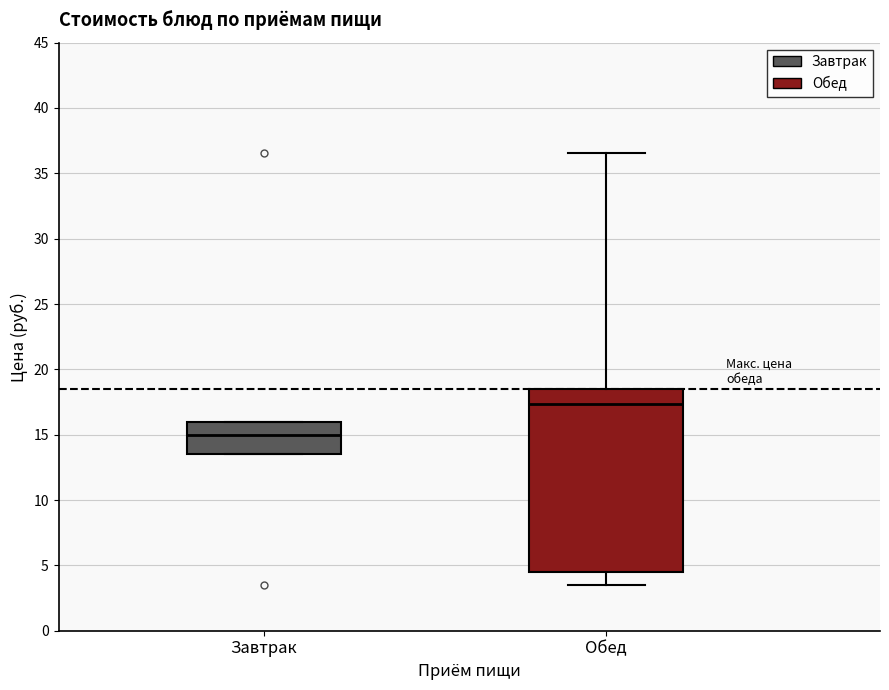

Reading left to right, read every box against the y-axis: the position of its median line, the range the box covers, and the ends of its whiskers. The values are not printed on the chart, so give them approximately, as read against the axis.

Завтрак: median 15.0, box 13.5 to 16.0, whiskers 13.5 to 16.0
Обед: median 17.5, box 4.5 to 18.5, whiskers 3.5 to 36.5